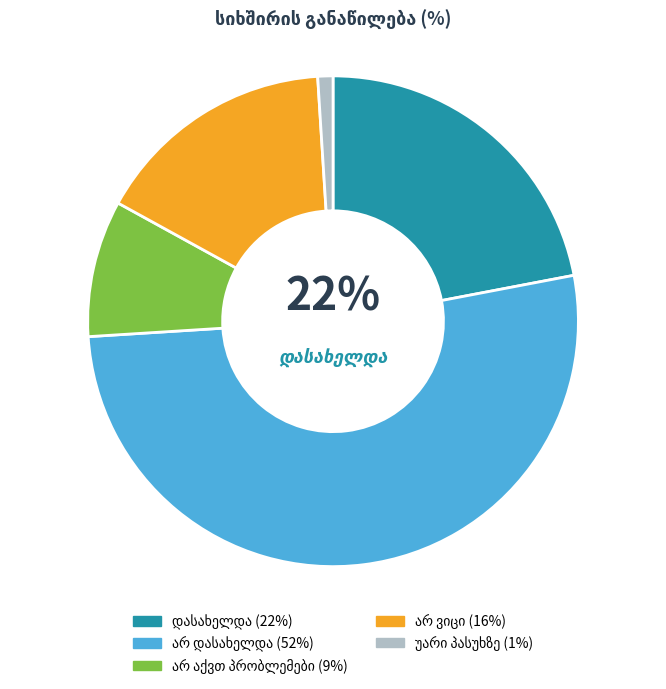

How many slices are in this pie chart?

5